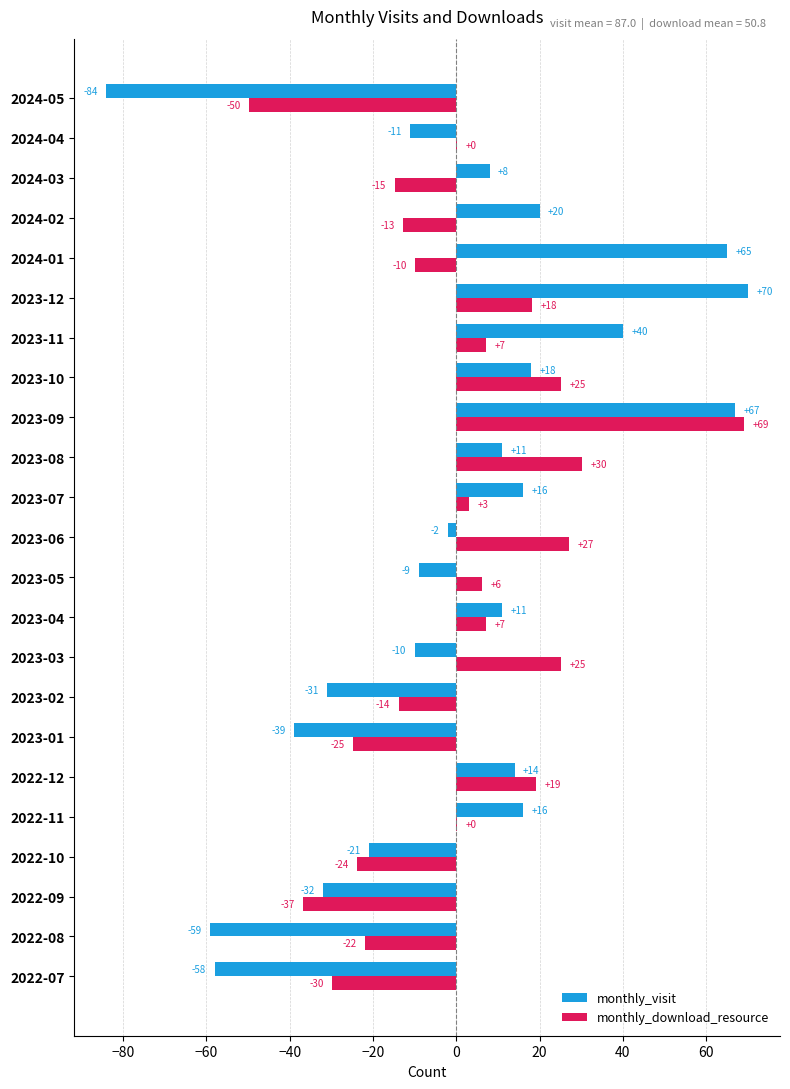

Is the value of monthly_download_resource at 2023-09 greater than the value of monthly_visit at 2023-11?

Yes